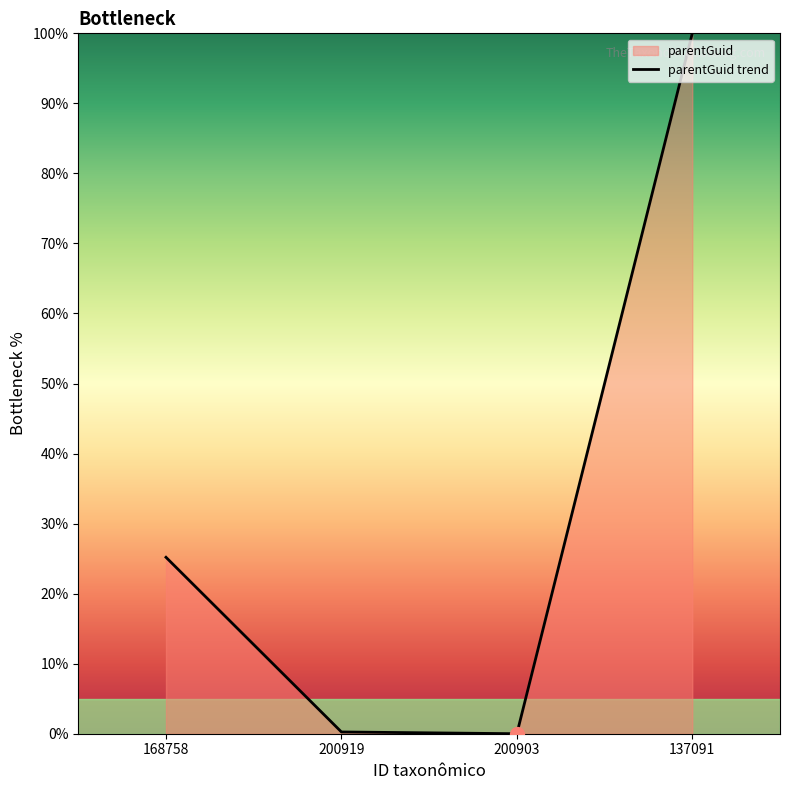

Reading left to right, what are all the values shown in this chart?

168758=25.2	200919=0.3	200903=0.0	137091=100.0